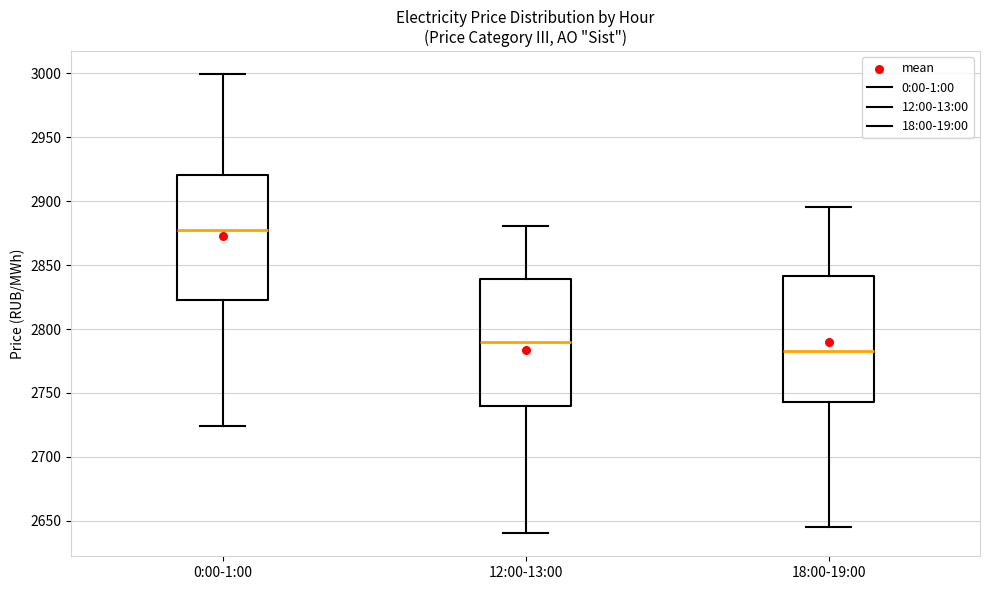

Where is the upper edge of the box for 0:00-1:00 on the y-axis? The values are not printed on the chart, so give them approximately, as read against the axis.

2920